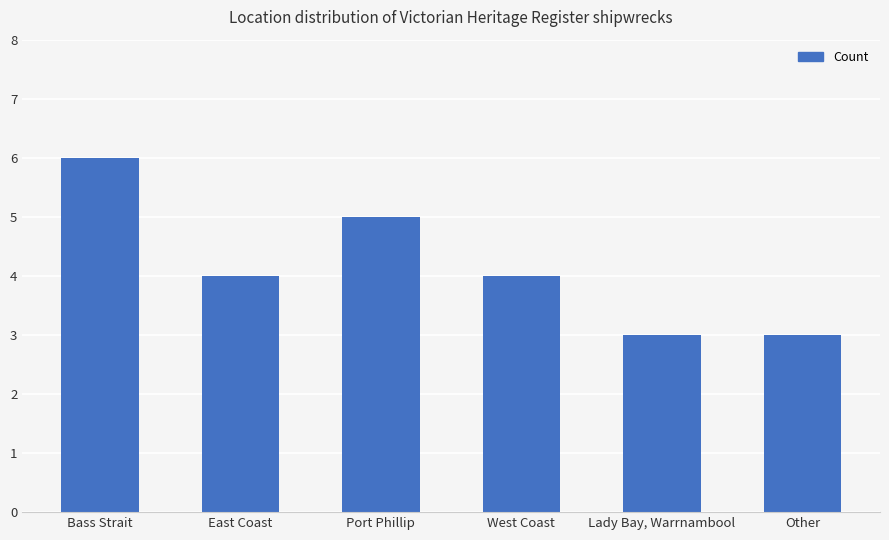

Count the values in the range 3 to 5.

5